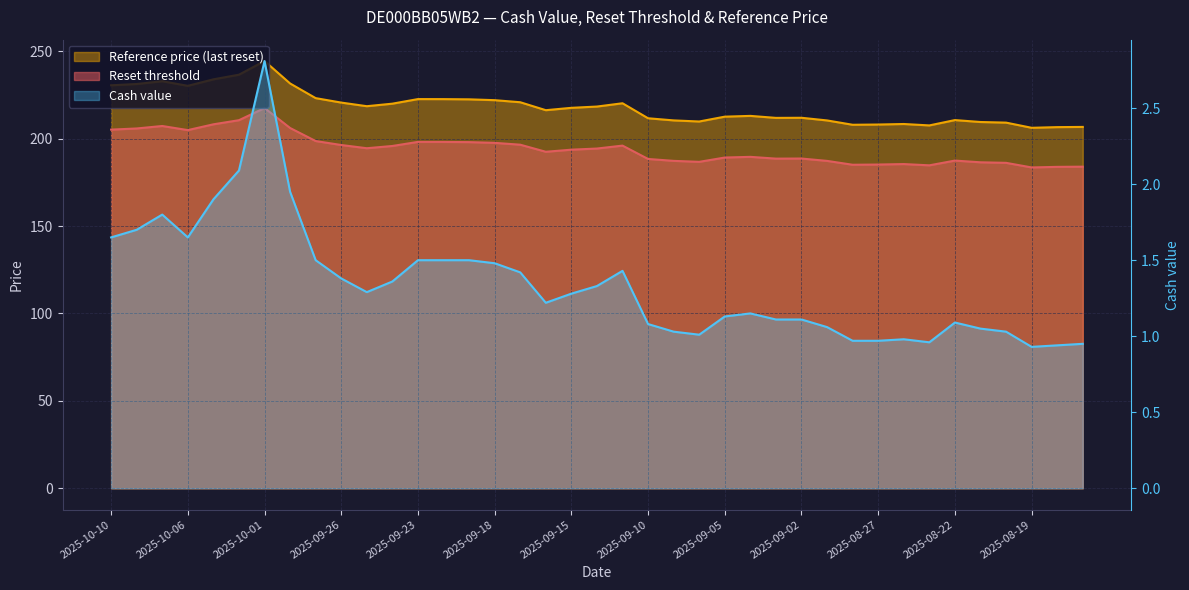

What position from the right is 2025-09-23?

27